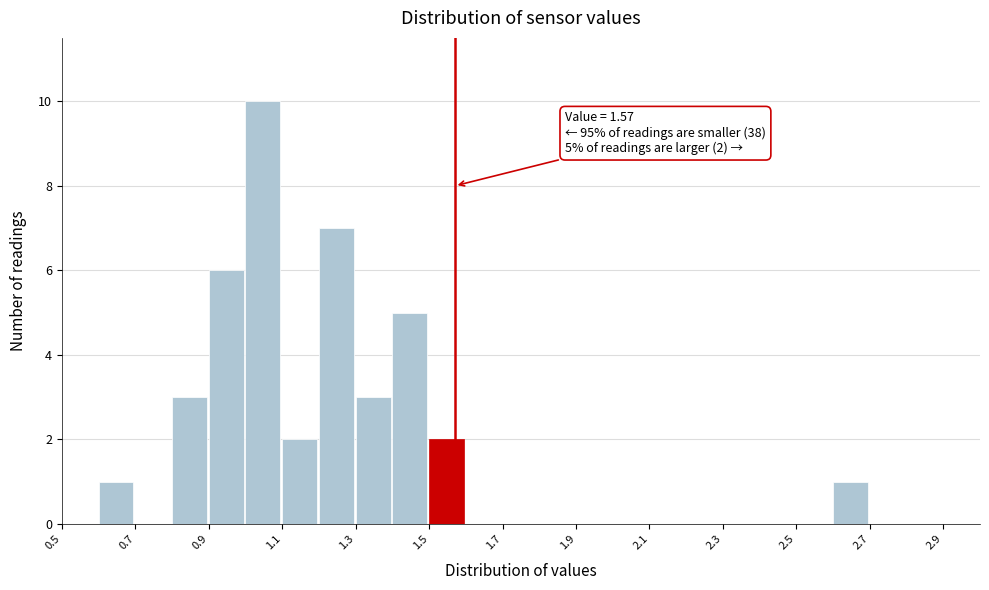

Over which range of the x-axis is the bar tallest?

1.0 to 1.1